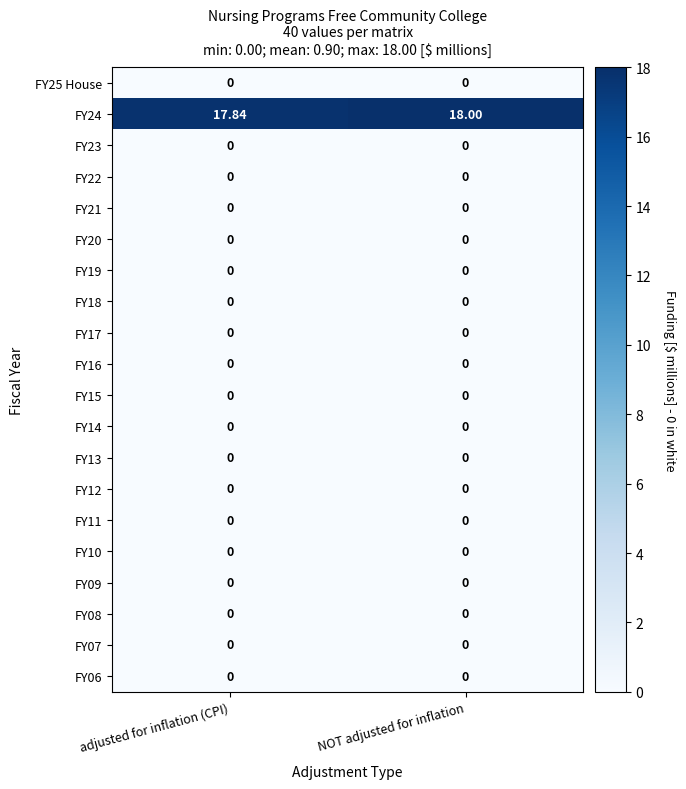

What is the total value across all series at adjusted for inflation (CPI)?

17.8